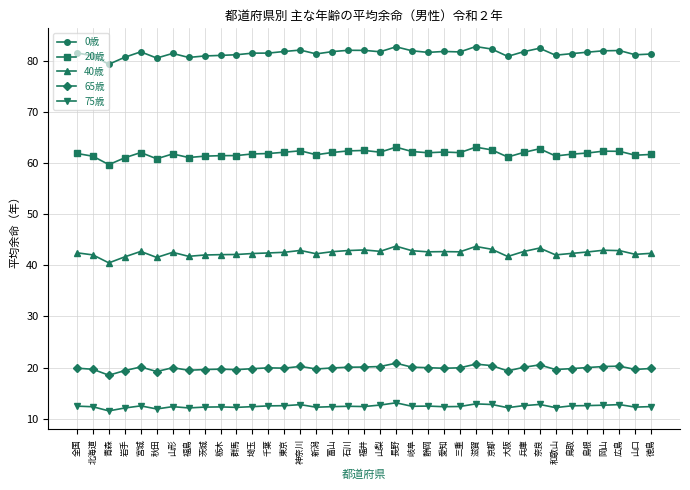

Is it true that 65歳 equals 27.0 at 宮城?

False